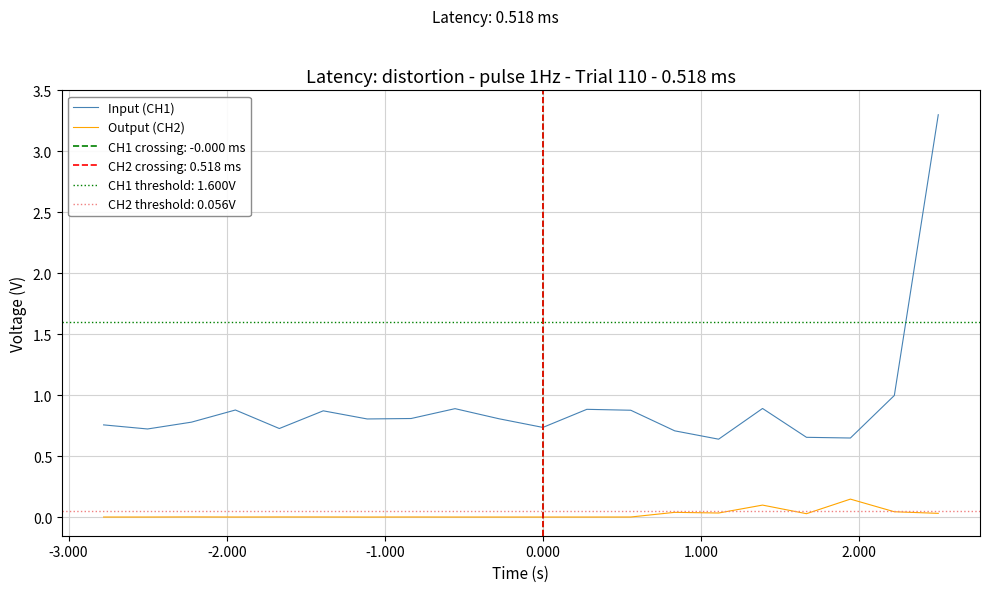

True or false: Input (CH1) and Output (CH2) intersect in this chart.

False